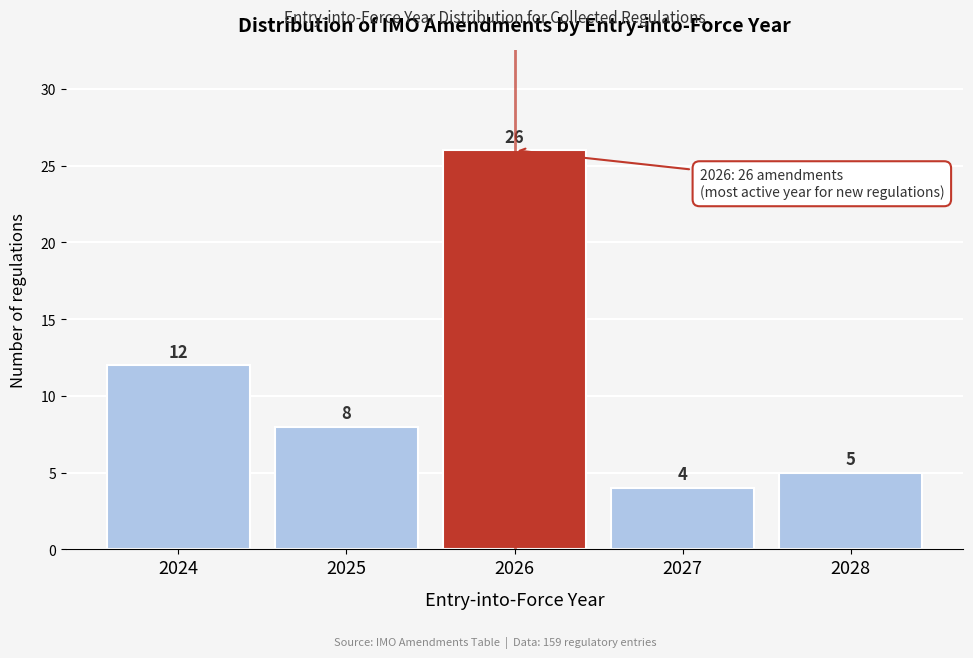

Reading left to right, transcribe all the data shown in this chart.

12	8	26	4	5